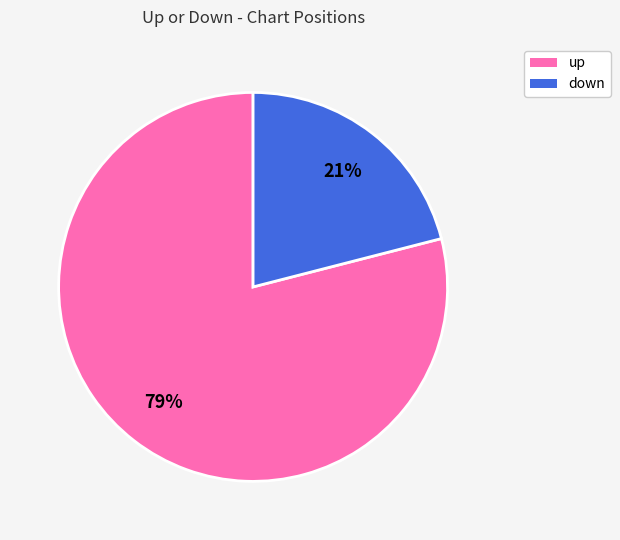

Is the sum of up and down greater than half?

Yes